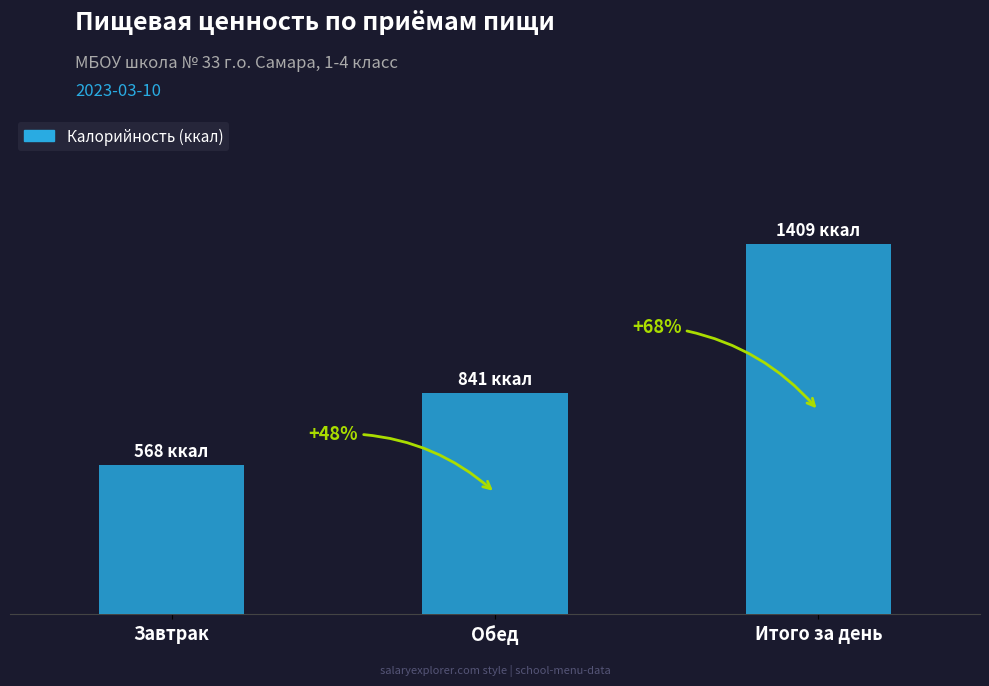

Which category has the highest value across all series?

Итого за день